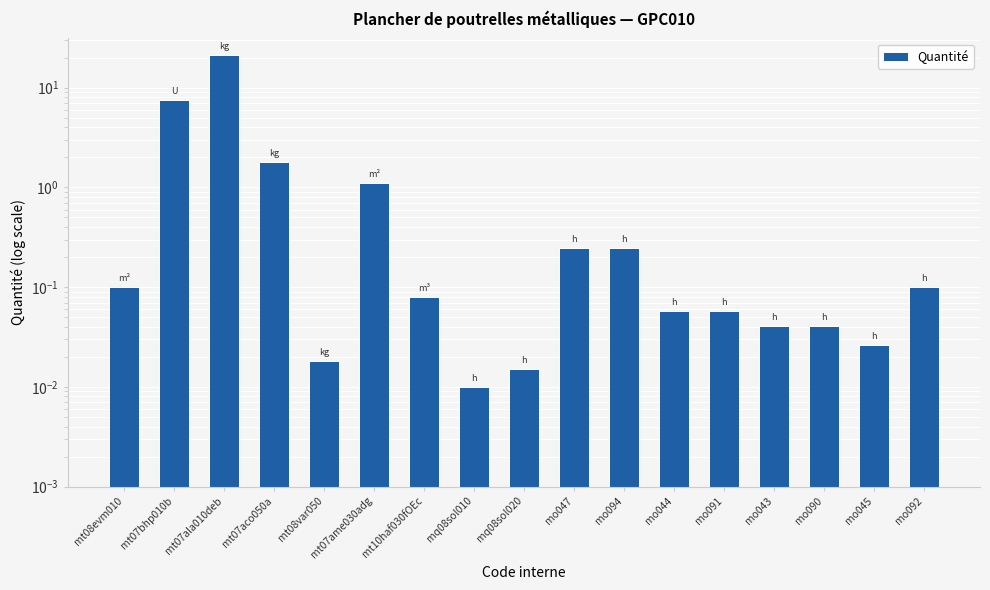

The value at mt07ala010deb is 21.3. True or false?

True